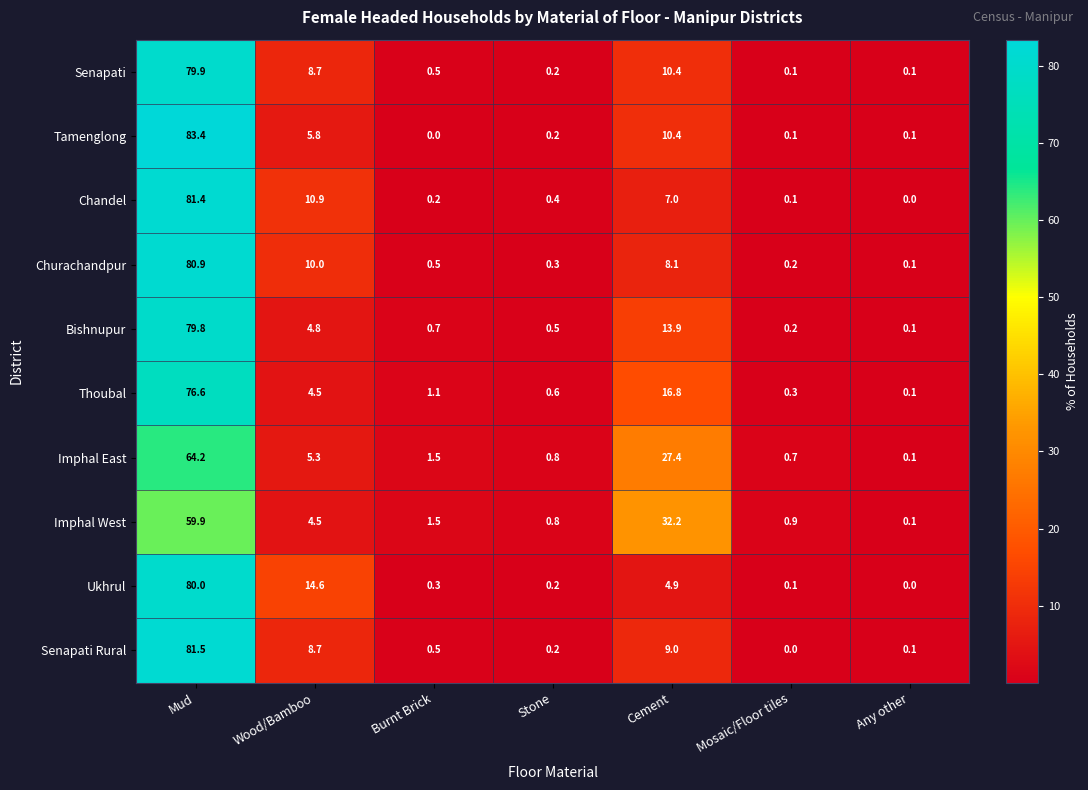

The Senapati series shows 14.2 at Cement. True or false?

False